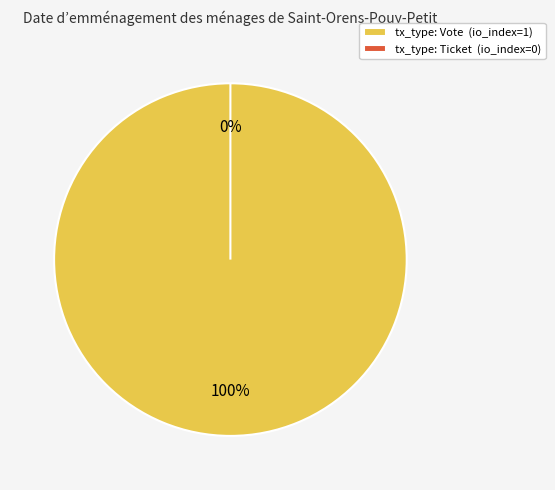

What percentage do Ticket and Vote together represent?

100.0%